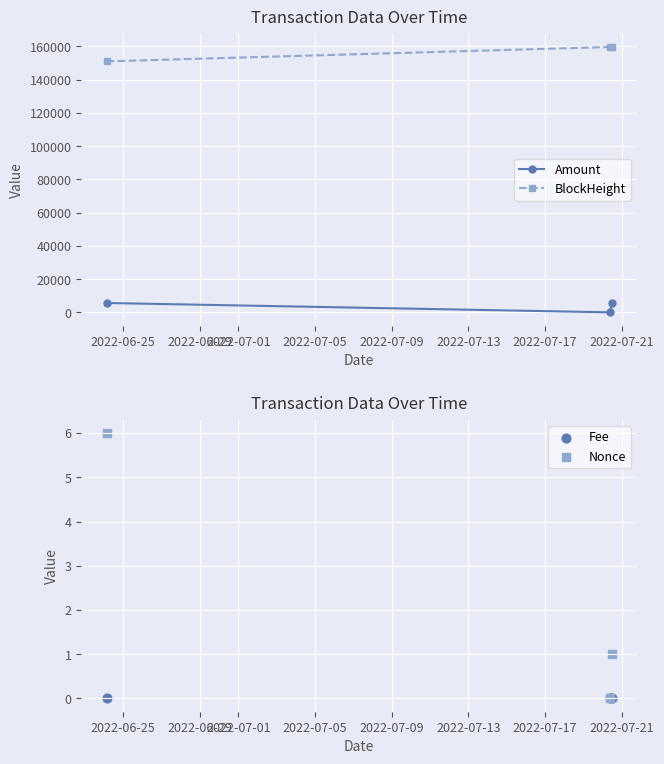

Which series reaches the minimum Y coordinate?

Nonce